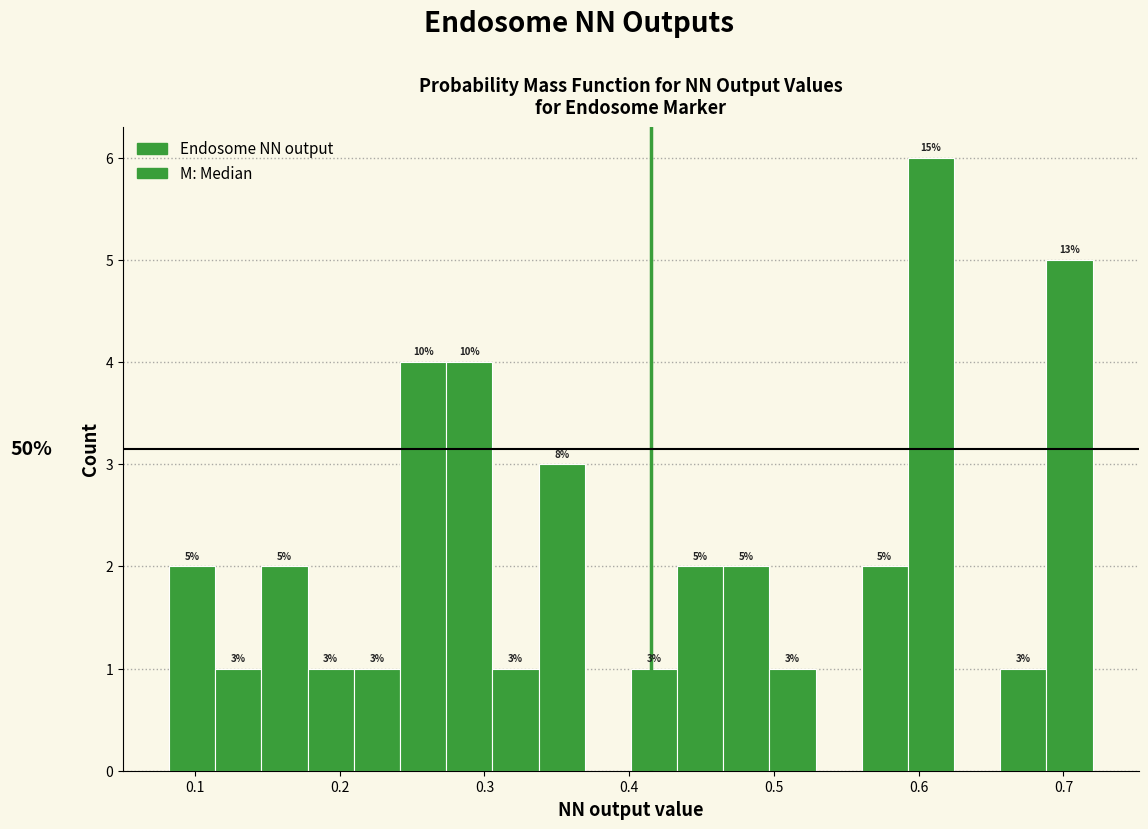

Around what value on the x-axis is the tallest bar? Give the approximate position of its centre, as read against the axis.

0.61